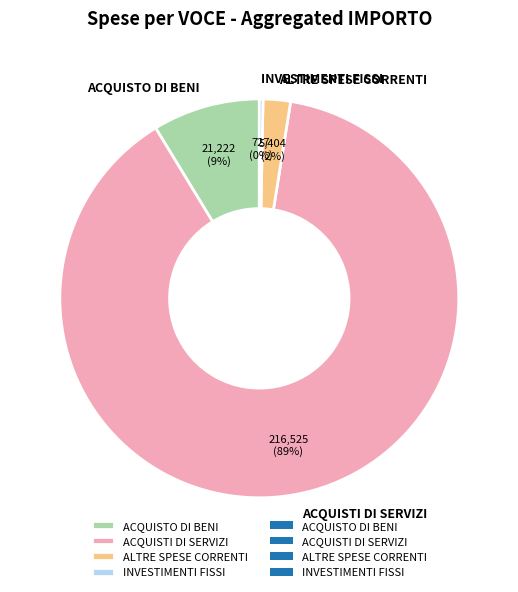

Which has a higher value, ALTRE SPESE CORRENTI or ACQUISTO DI BENI?

ACQUISTO DI BENI